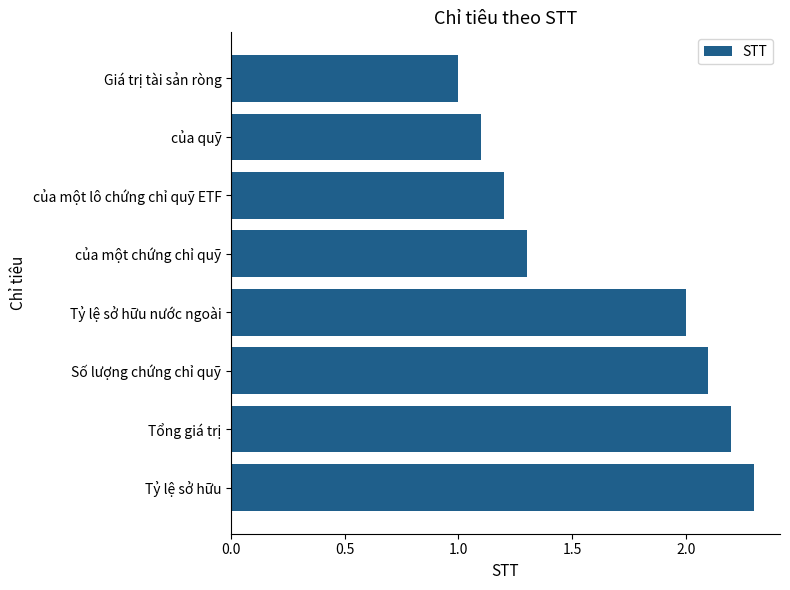

Count the number of categories in the chart.

8